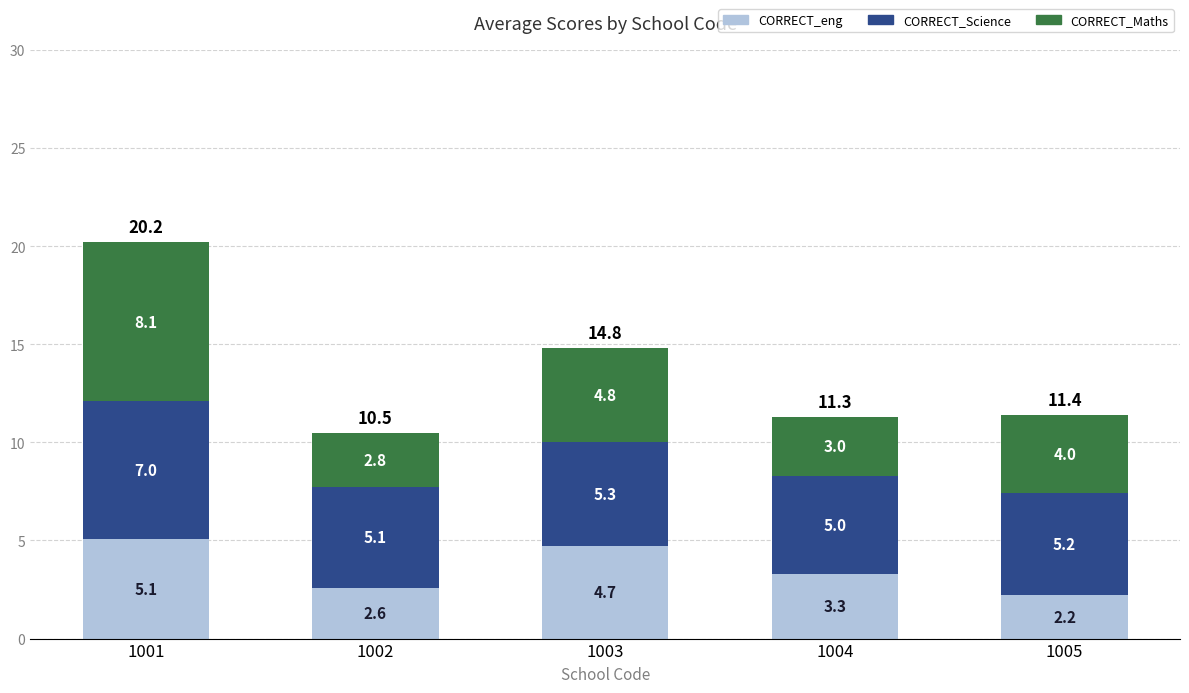

What is the total value across all series at 1003?

14.8